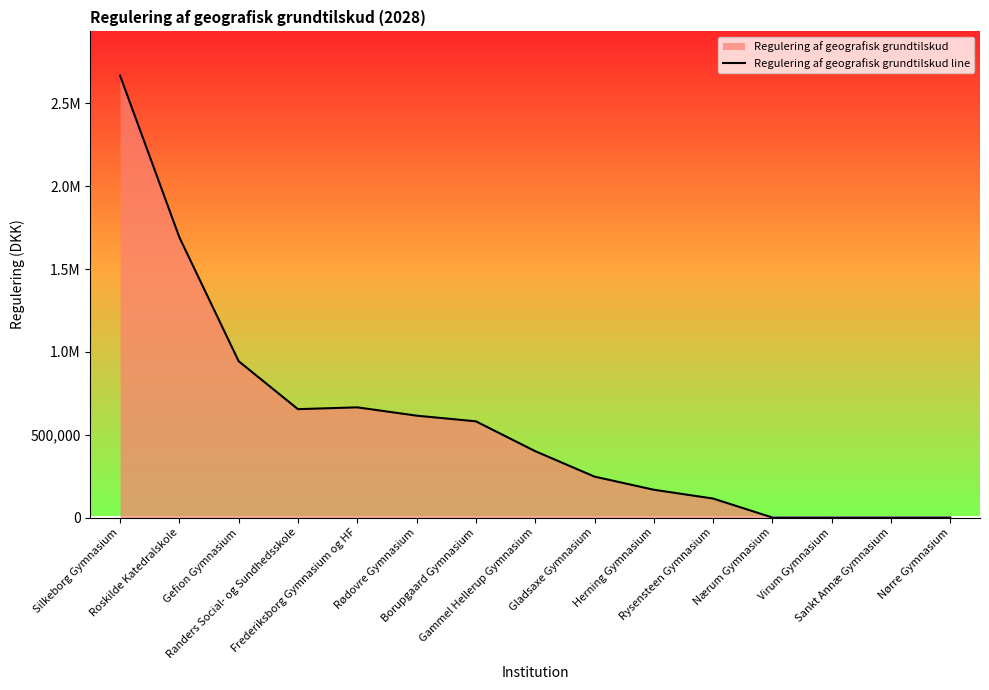

How many lines are shown in the chart?

1